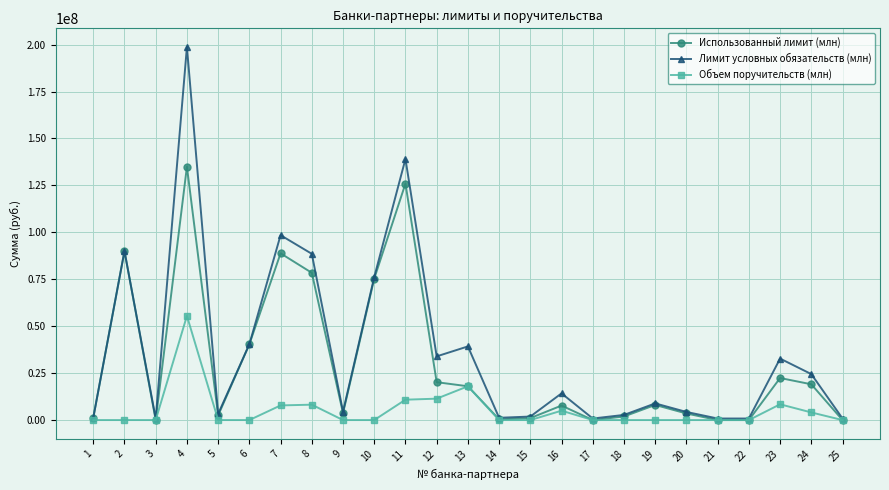

Rank the series by their maximum value, from highest to lowest.

Лимит условных обязательств (млн), Использованный лимит (млн), Объем поручительств (млн)